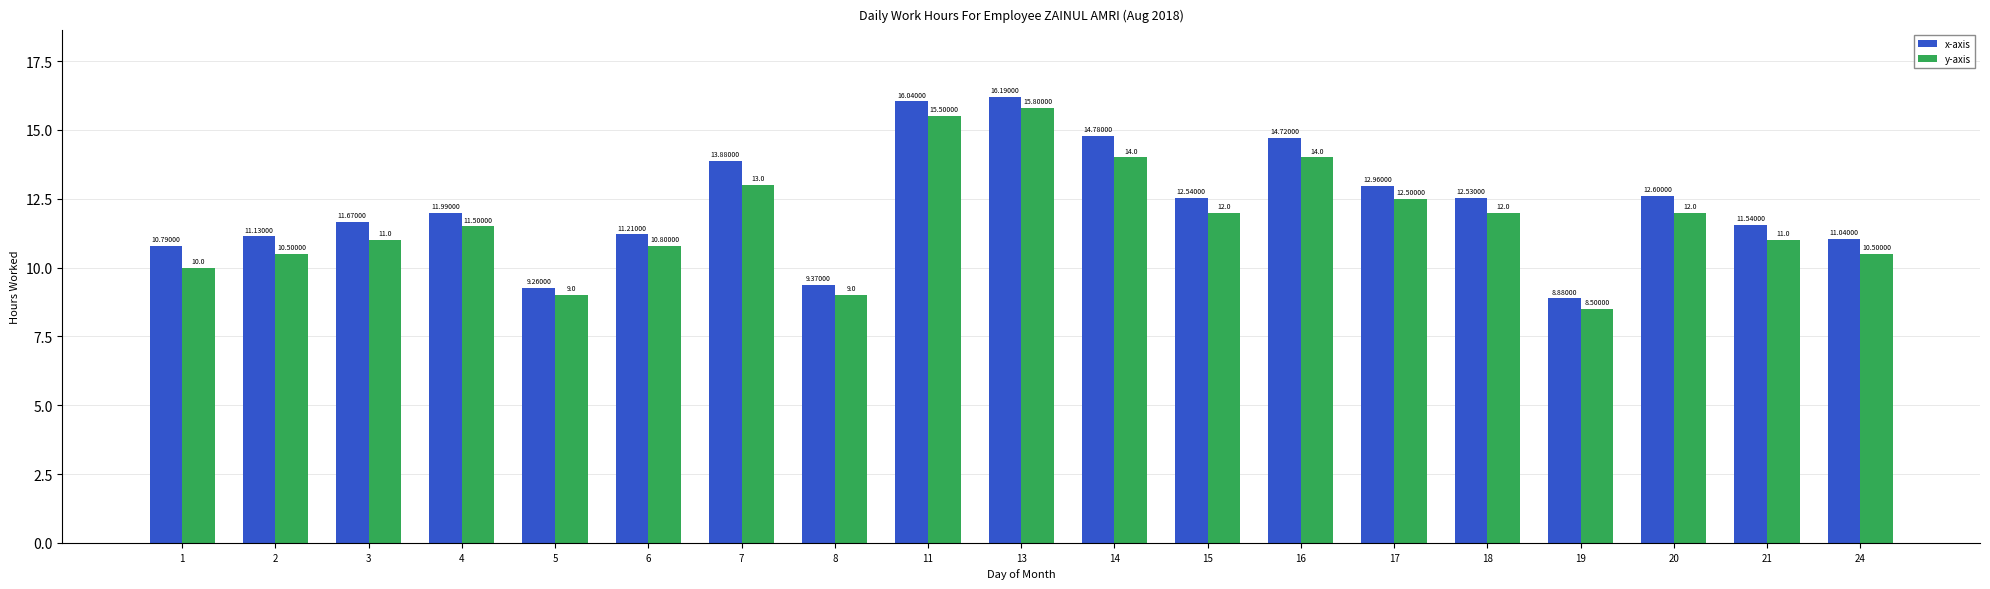

Between 15 and 17, which series saw the biggest shift?

y-axis